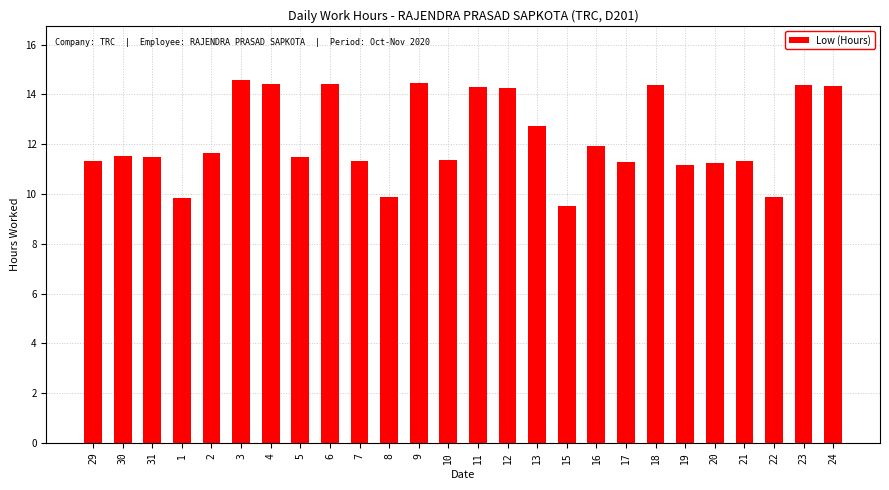

What is the value of the 24th bar from the left?

9.9